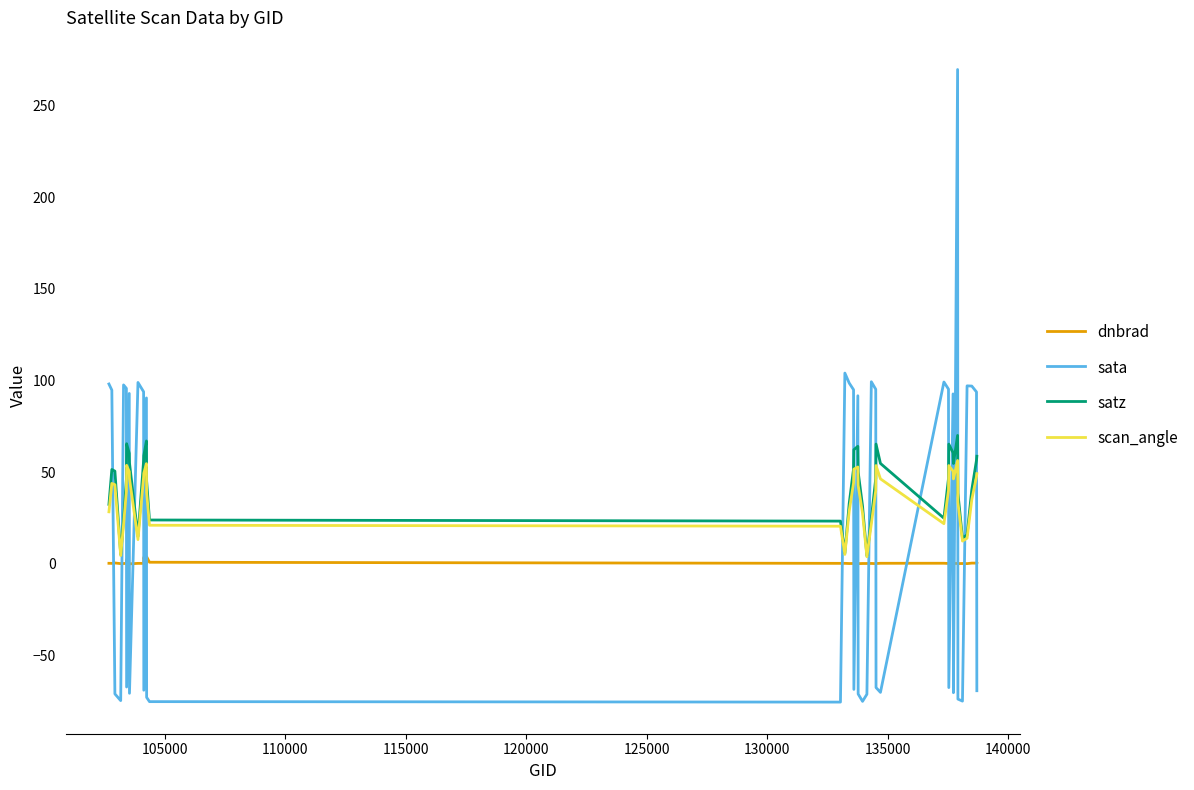

True or false: sata and dnbrad intersect in this chart.

True